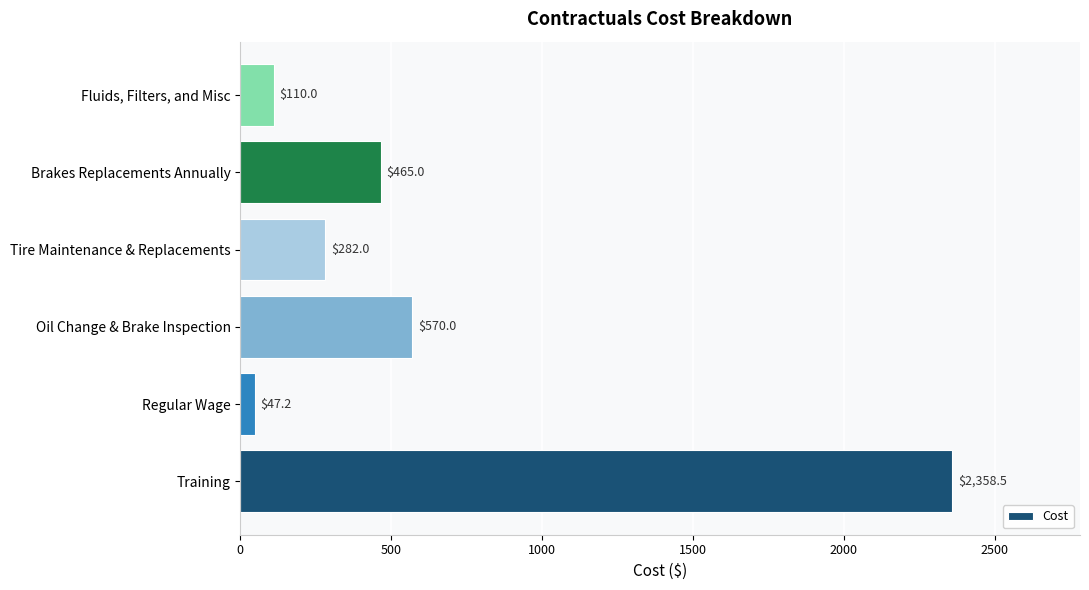

Reading top to bottom, list all the values displayed in this chart.

Fluids, Filters, and Misc=110.0	Brakes Replacements Annually=465.0	Tire Maintenance & Replacements=282.0	Oil Change & Brake Inspection=570.0	Regular Wage=47.2	Training=2358.5